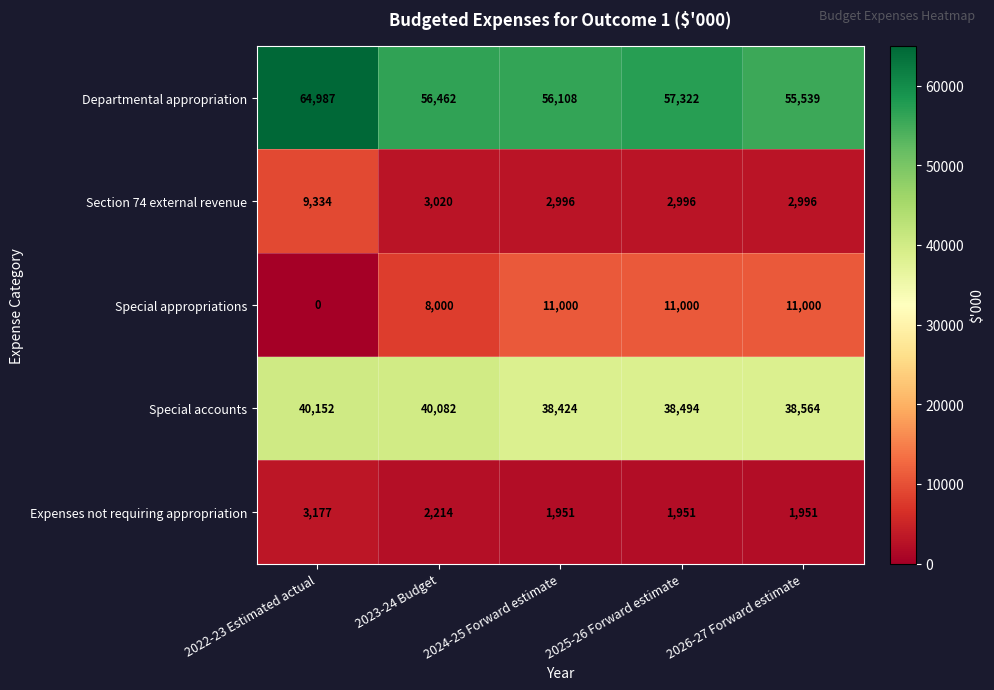

Is it true that Section 74 external revenue equals 3020 at 2023-24 Budget?

True